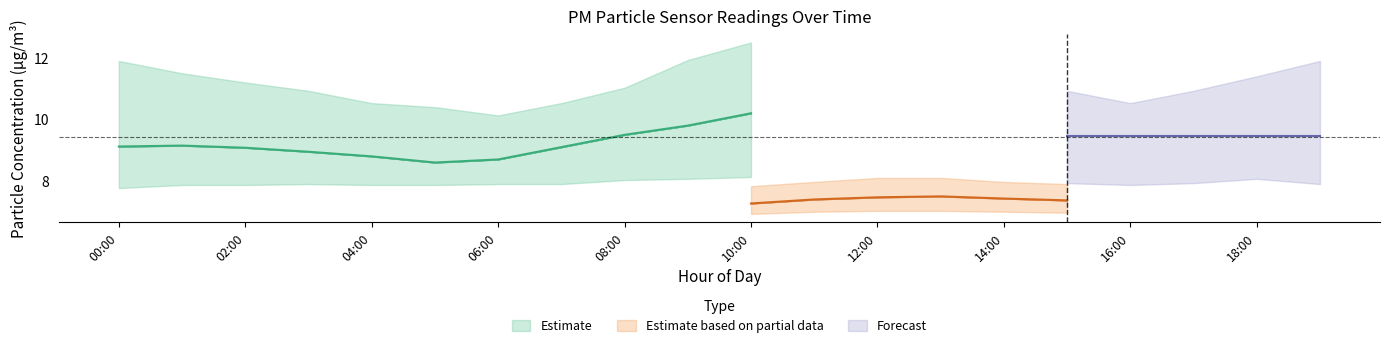

True or false: P1_upper and P1_lower intersect in this chart.

False